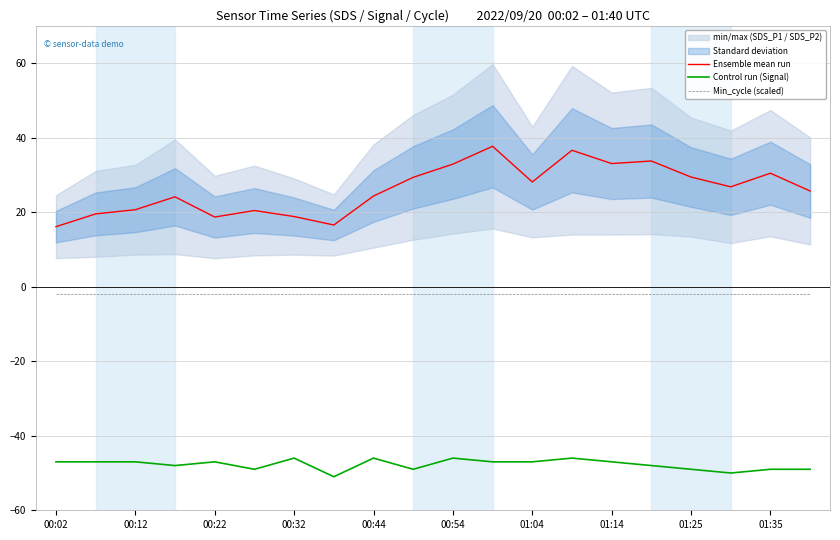

Which category has the highest value across all series?

11